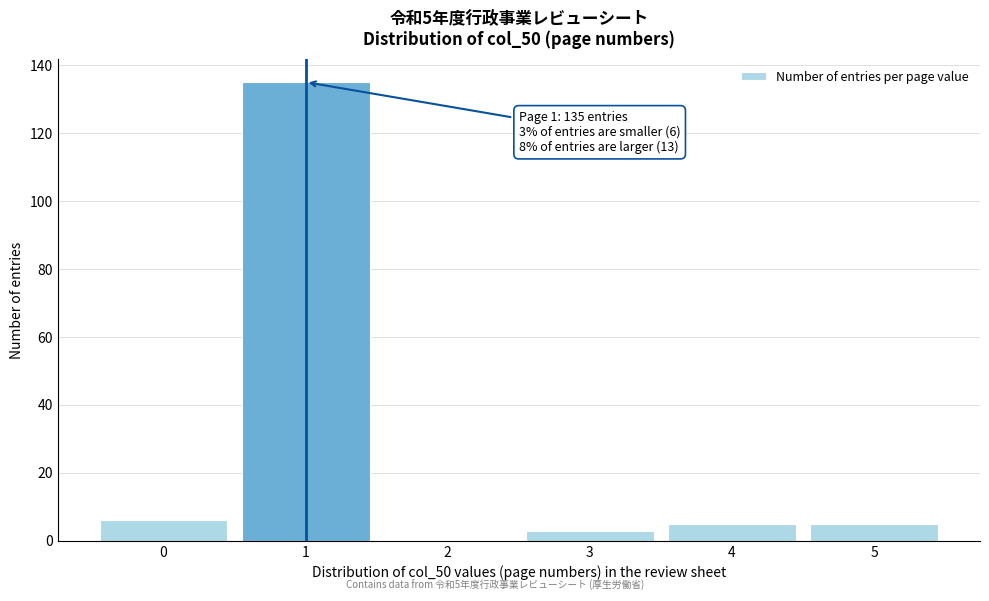

Over which range of the x-axis is the bar tallest?

0.5 to 1.5